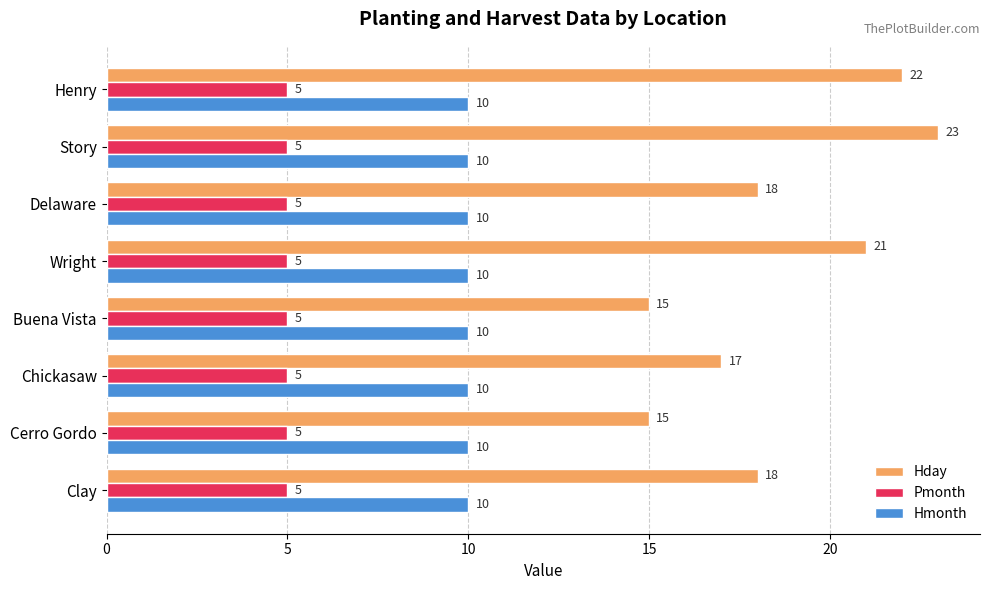

What is the sum of the Hmonth values at Chickasaw and Henry?

20